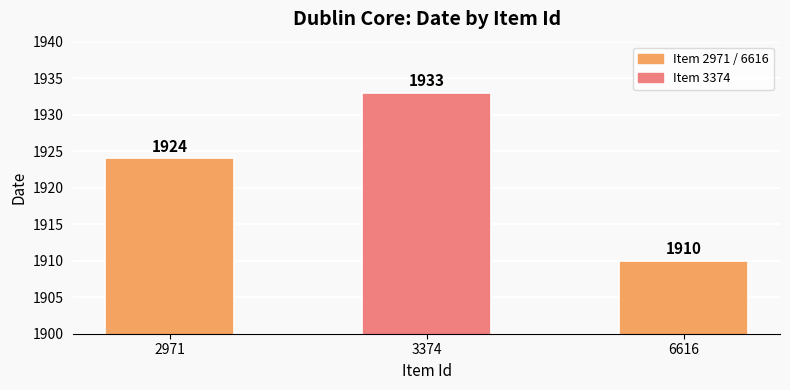

Where is the data nearest to the value 1921?

2971